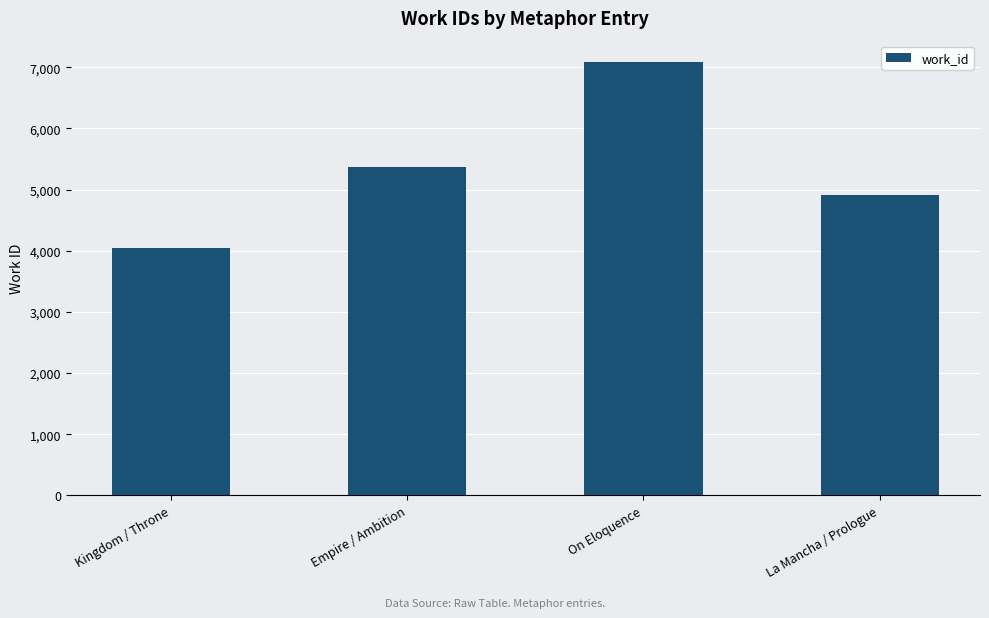

True or false: the data shows 1295 at La Mancha / Prologue.

False